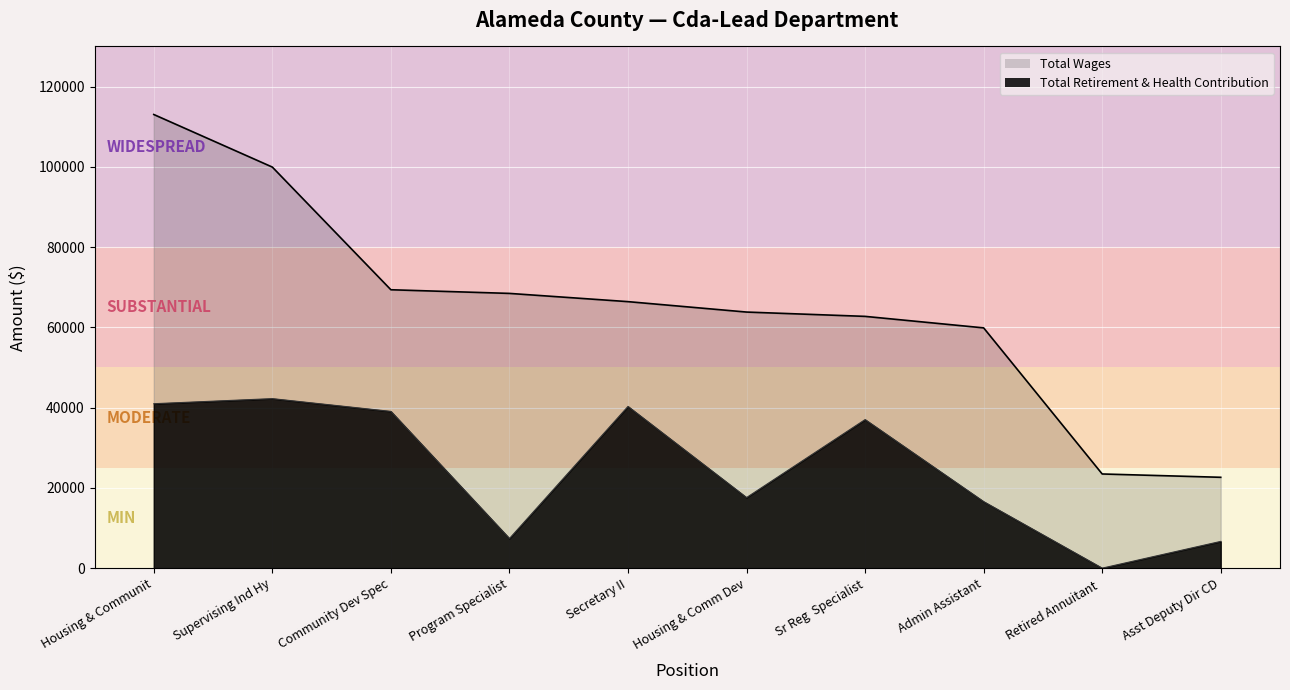

Is the value of Total Retirement & Health Contribution at Housing & Communit greater than the value of Total Wages at Housing & Comm Dev?

No